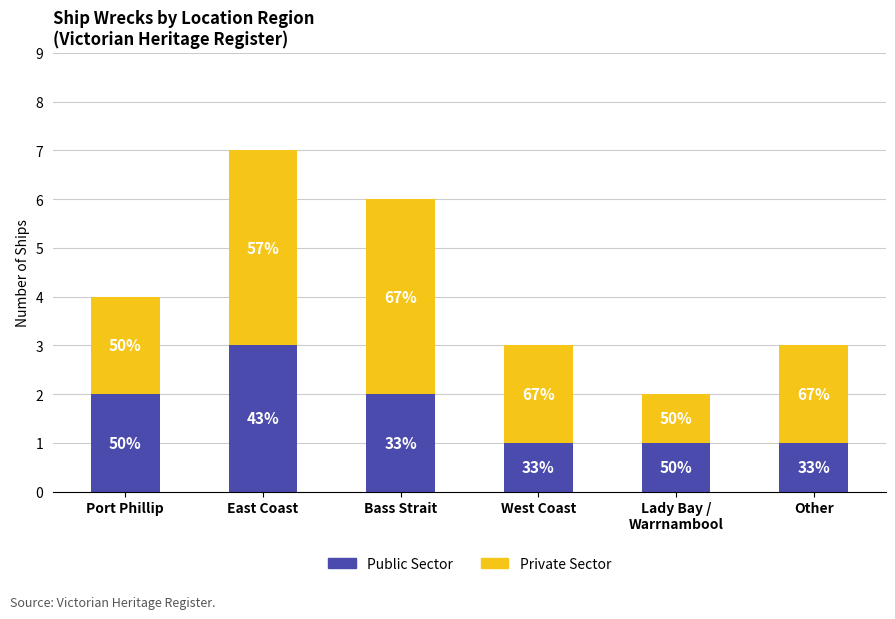

Is it true that Private Sector equals 3 at Port Phillip?

False